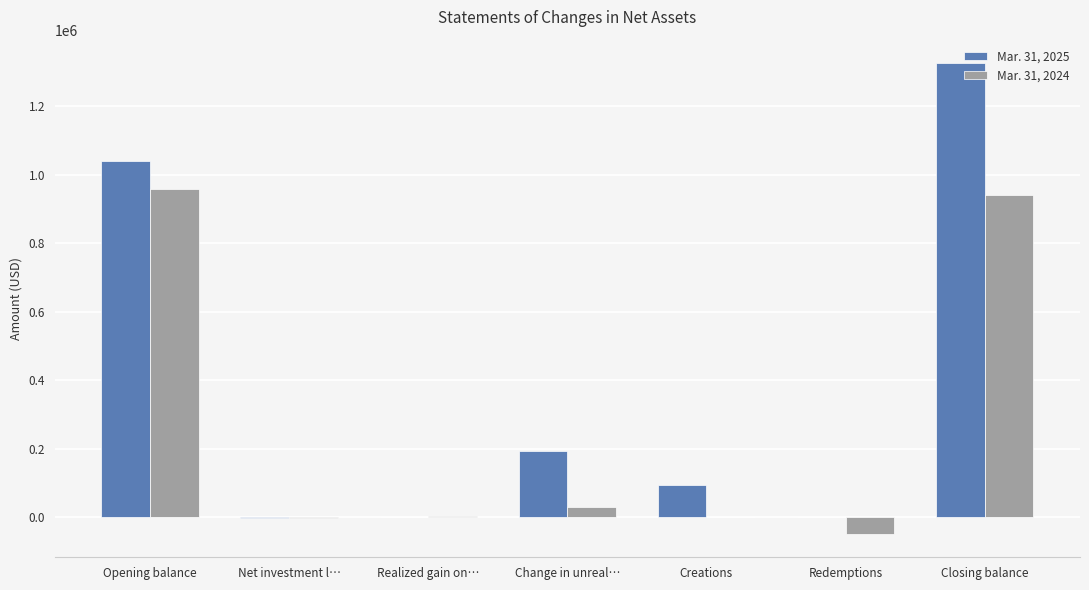

What is the total value across all series at Redemptions?

-48523